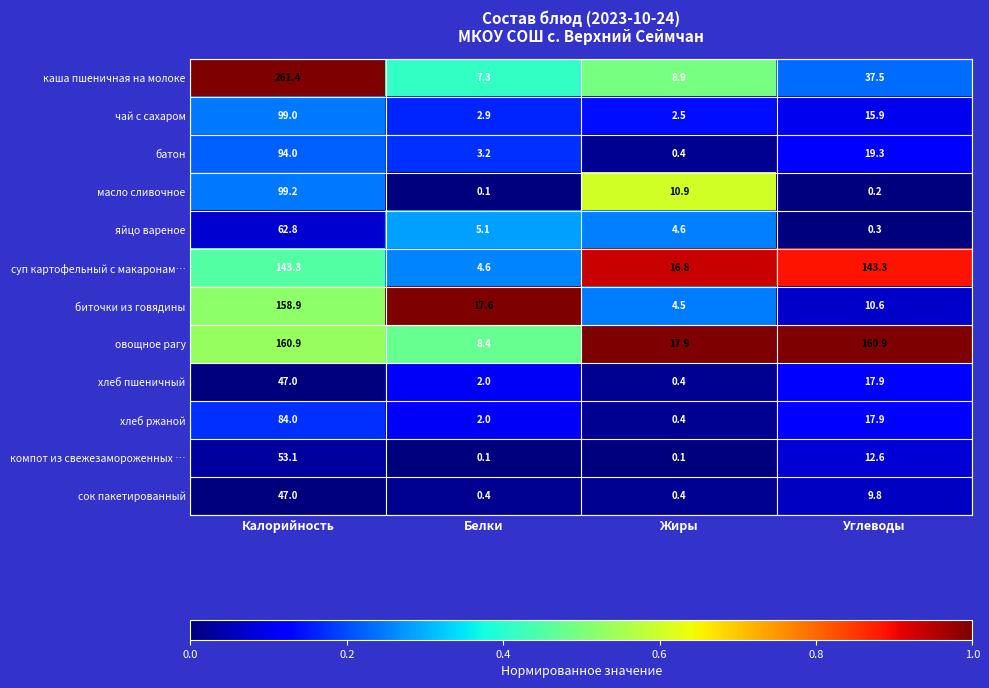

Rank the categories by масло сливочное value from lowest to highest.

Белки, Углеводы, Жиры, Калорийность